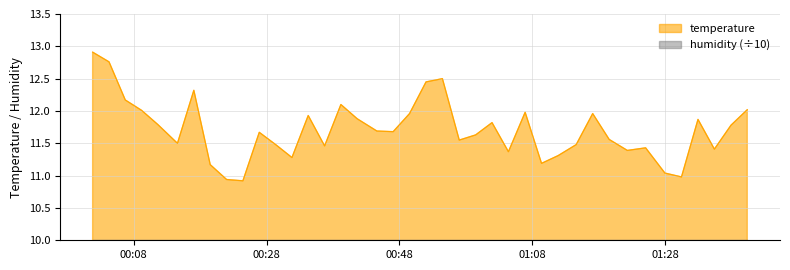

Which series has the widest spread of values?

temperature